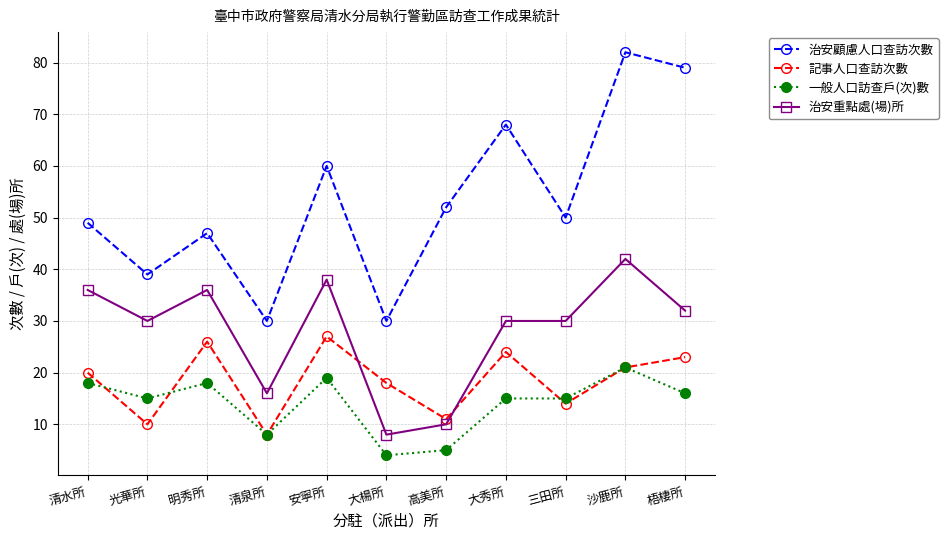

True or false: 治安顧慮人口查訪次數 has more than 0 points higher than both neighbors.

True